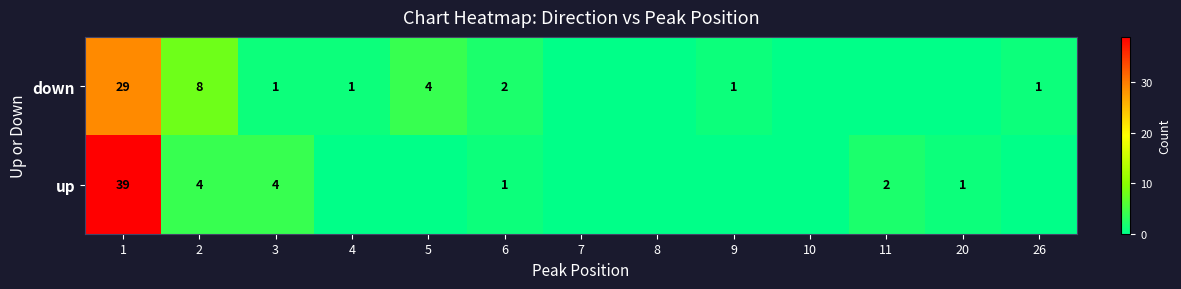

Is the value of down at 2 greater than the value of up at 2?

Yes